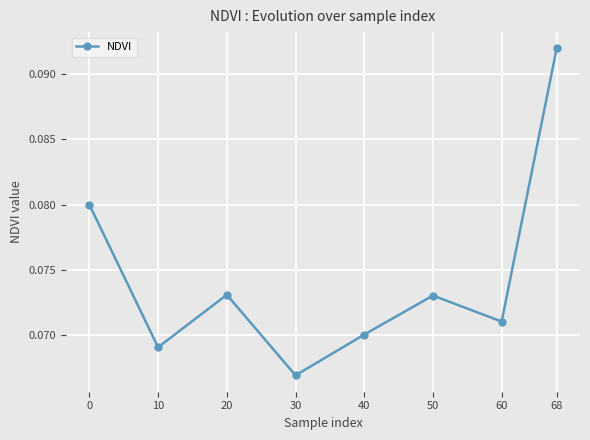

Count the values in the range 0 to 1.

8